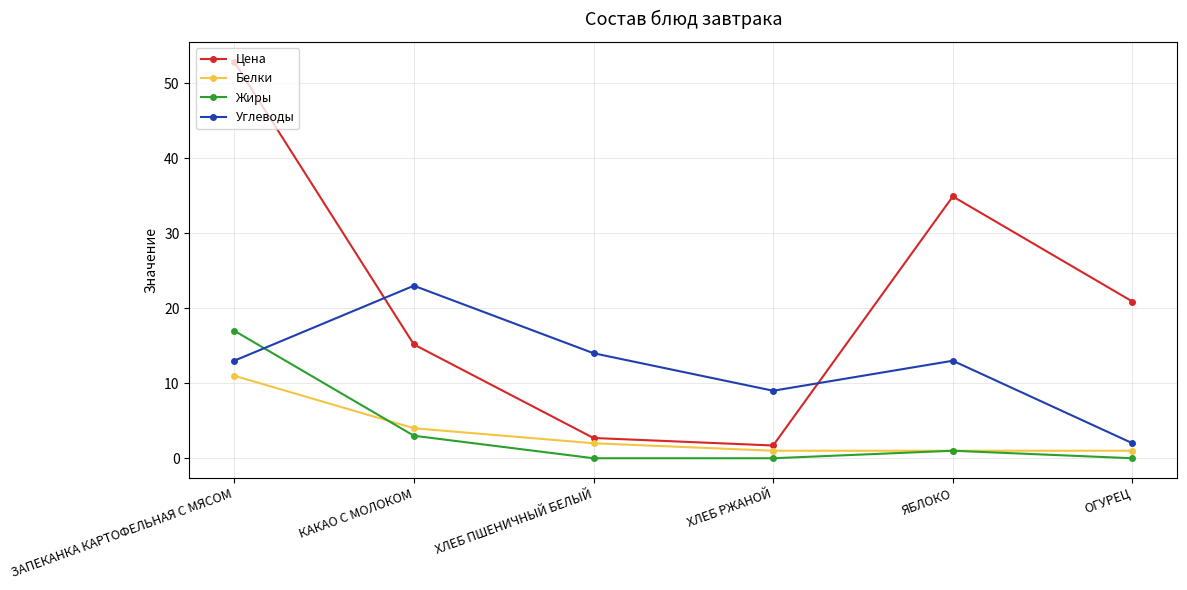

How many values in the Белки series are below 2?

3